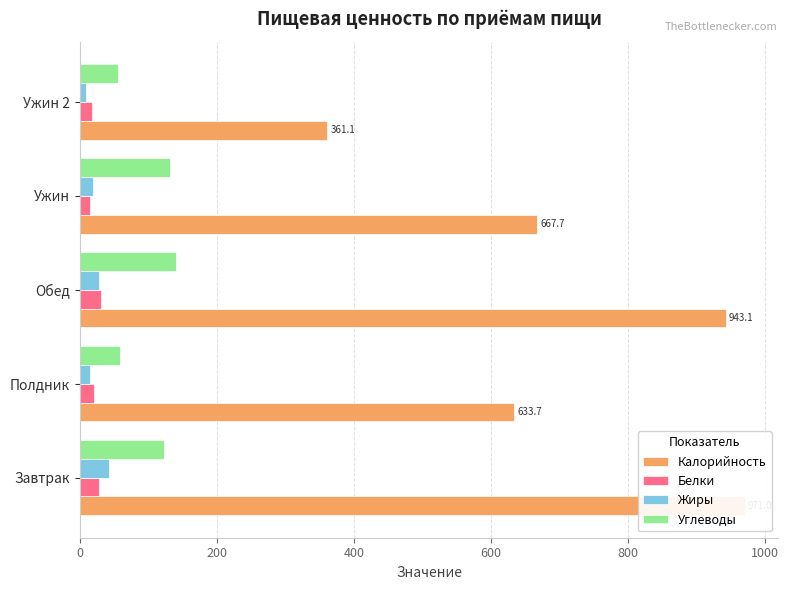

Are the bars grouped side by side (vs. stacked)?

Yes